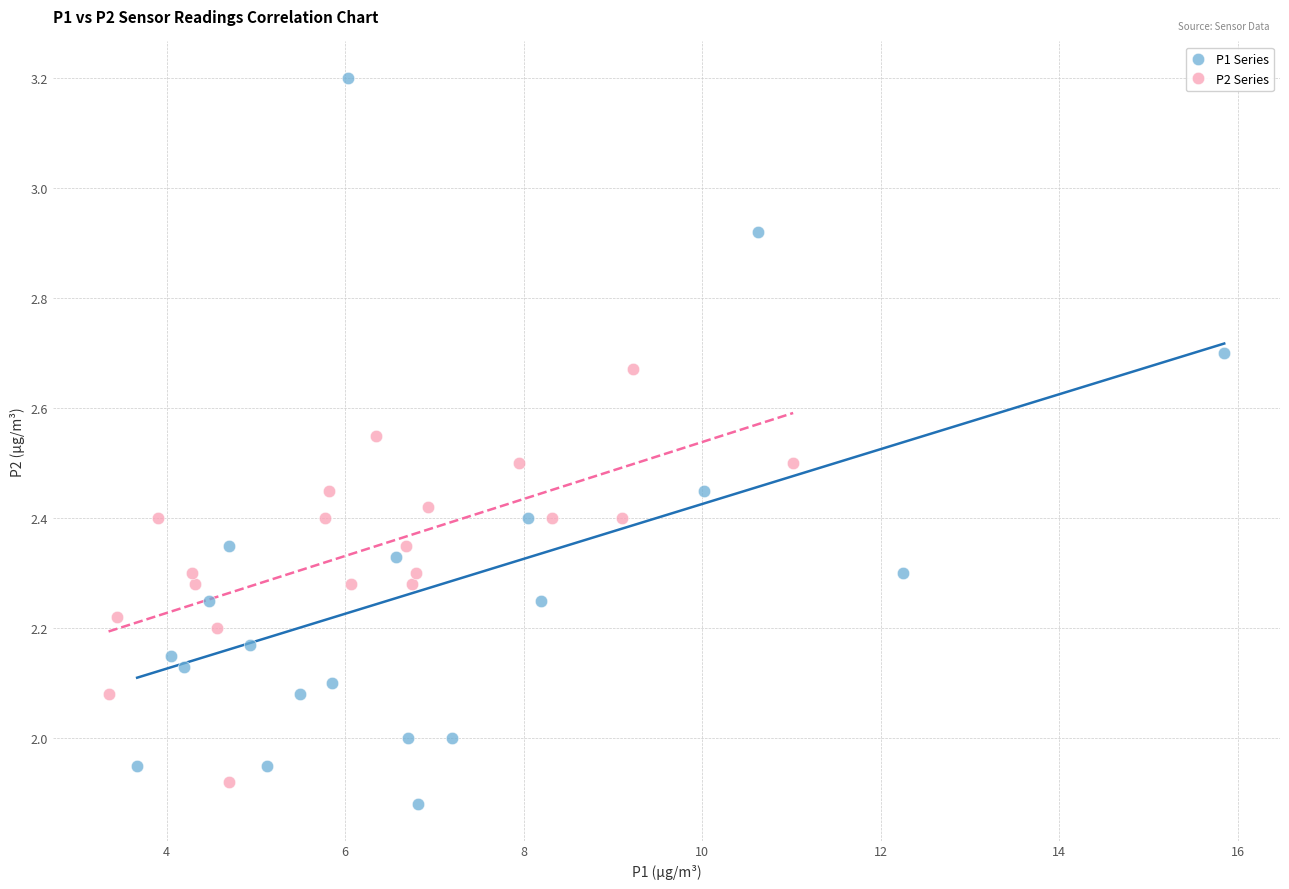

Which series has the widest spread of Y values?

P1 Series